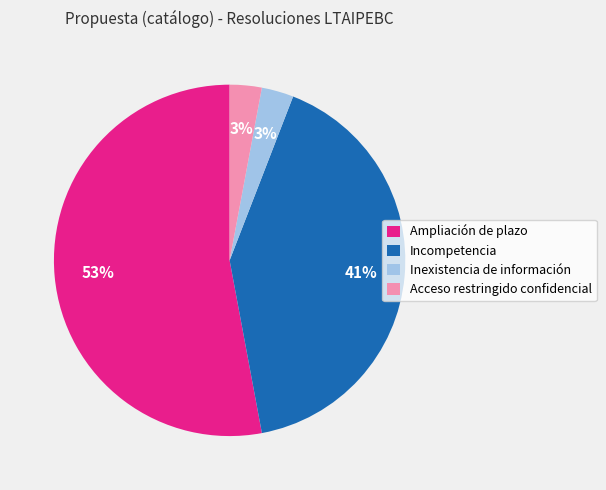

To the nearest percent, what is the average slice percentage?

25%